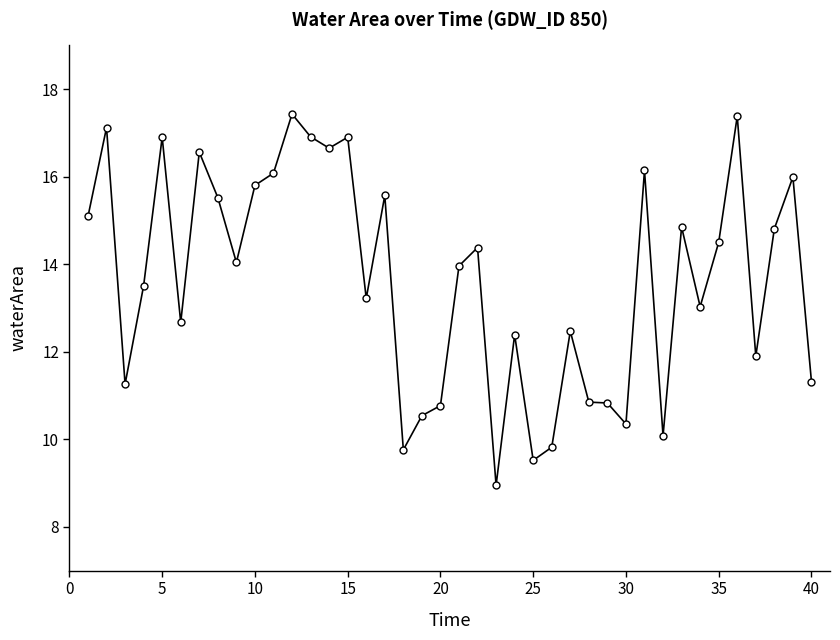

What is the maximum value shown in the chart?

17.4